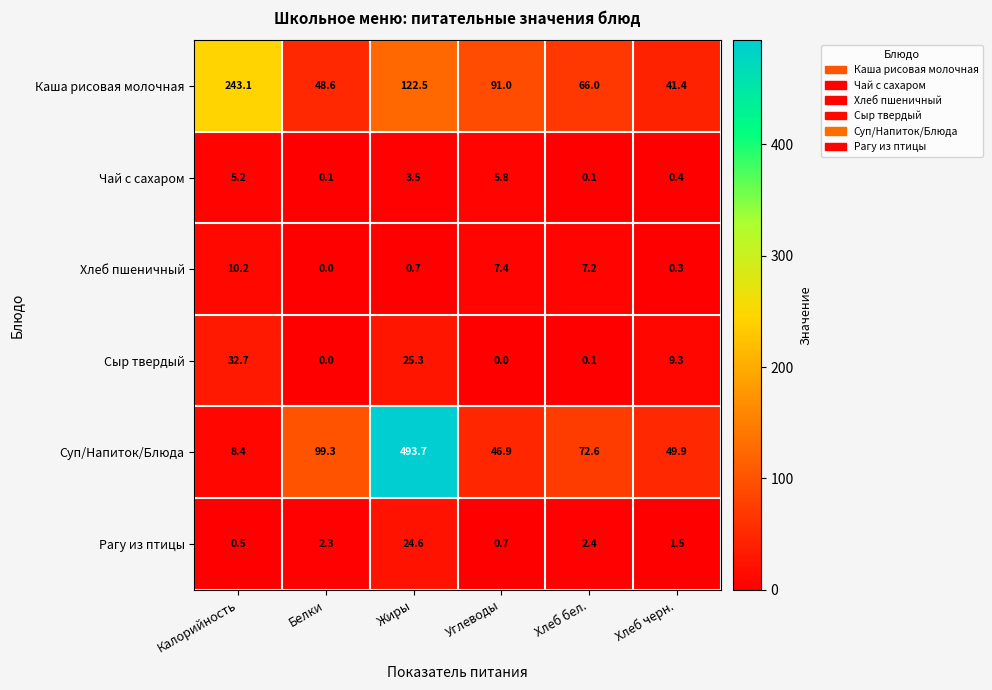

At which category is the sum across all series the highest?

Жиры